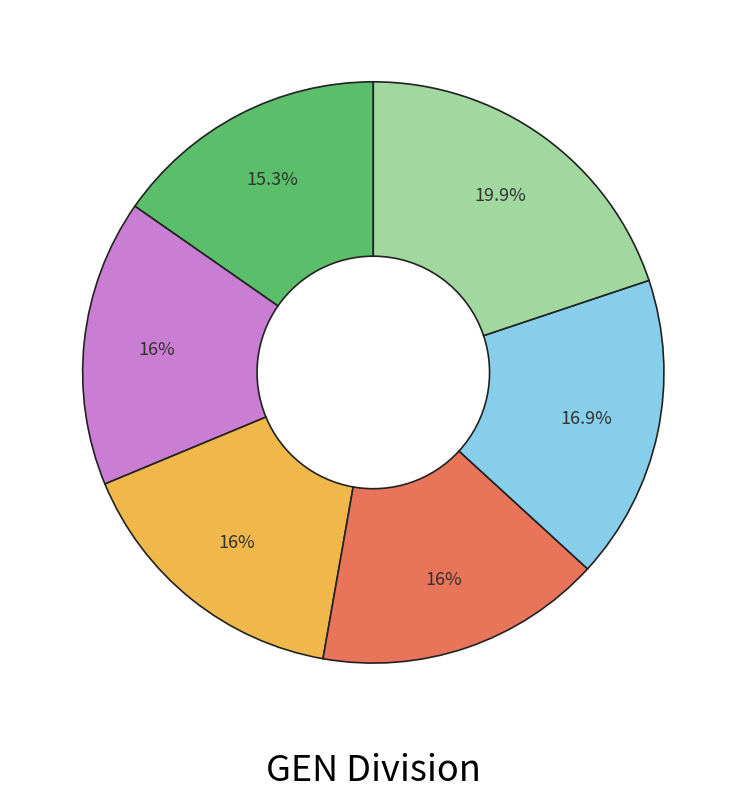

Is there a majority slice in this chart?

No